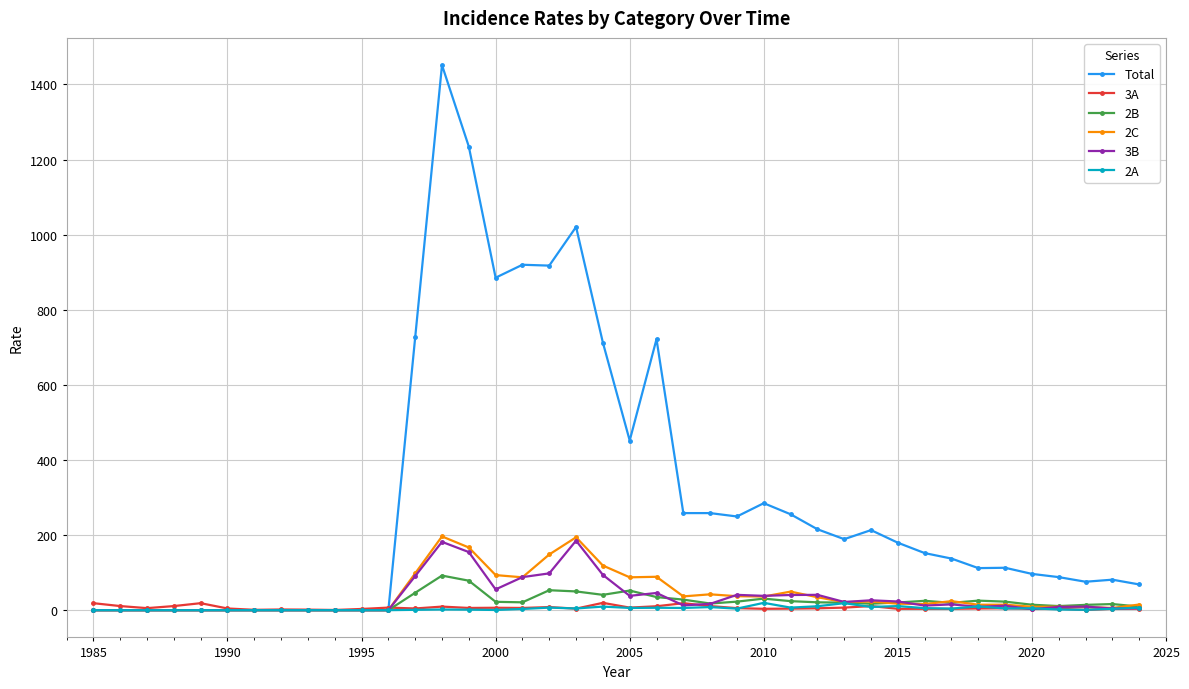

True or false: 2C has more than 2 interior local peaks.

True